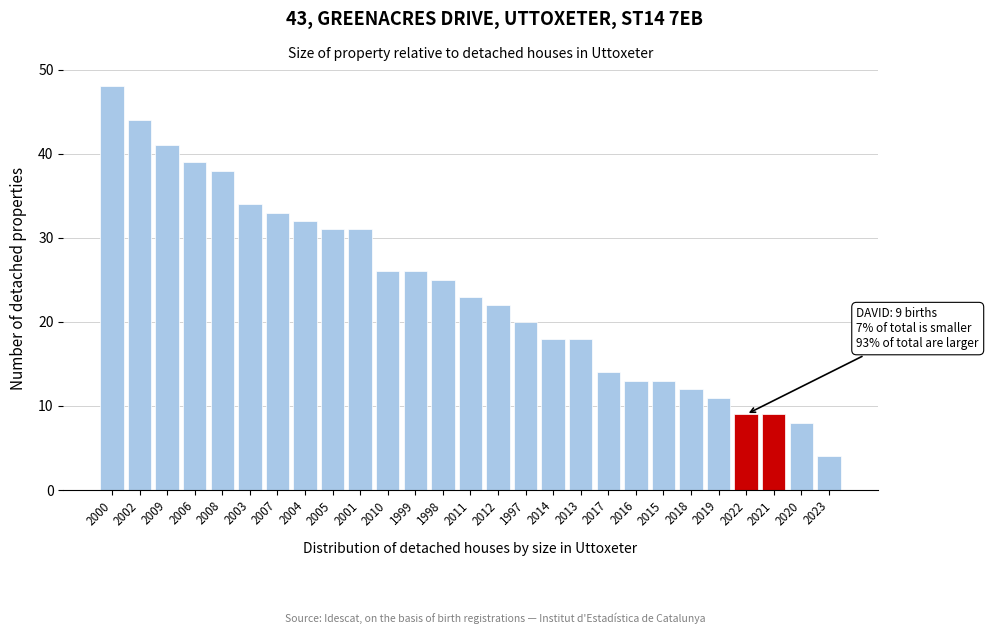

Reading left to right, extract all data points from this chart.

48	44	41	39	38	34	33	32	31	31	26	26	25	23	22	20	18	18	14	13	13	12	11	9	9	8	4